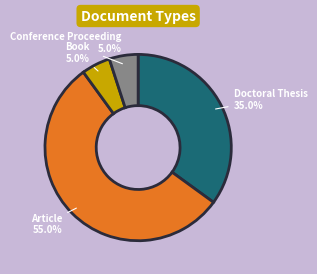

How many segments does this pie chart have?

4